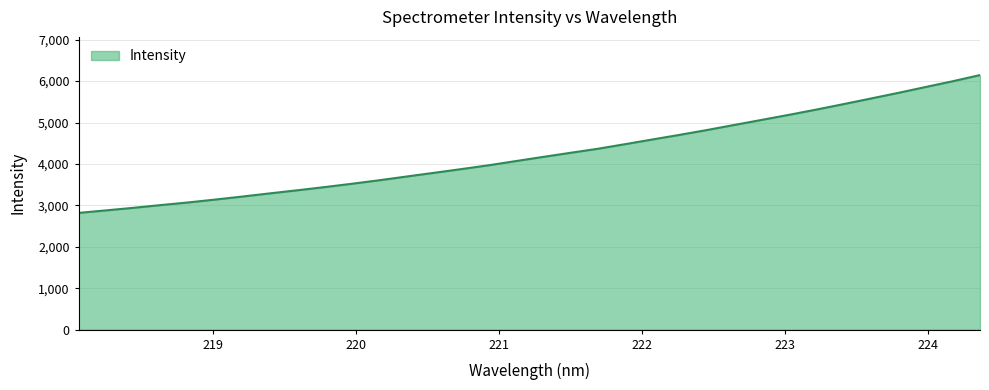

What is the difference between the maximum and minimum values?

3327.0